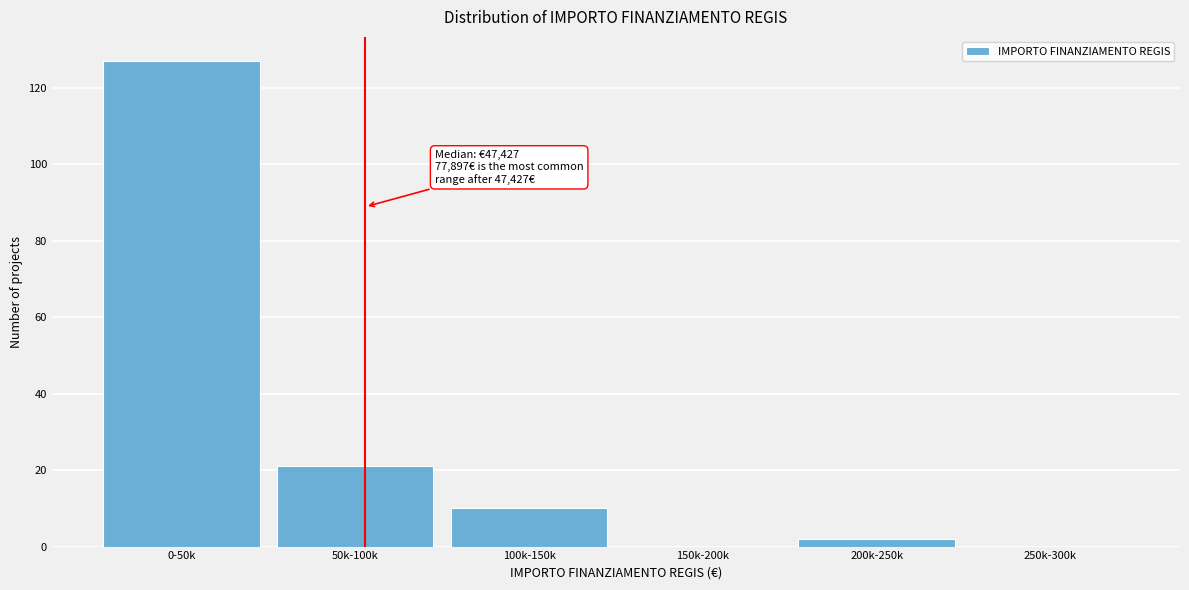

Reading right to left, extract all data points from this chart.

250k-300k=0	200k-250k=2	150k-200k=0	100k-150k=10	50k-100k=21	0-50k=127